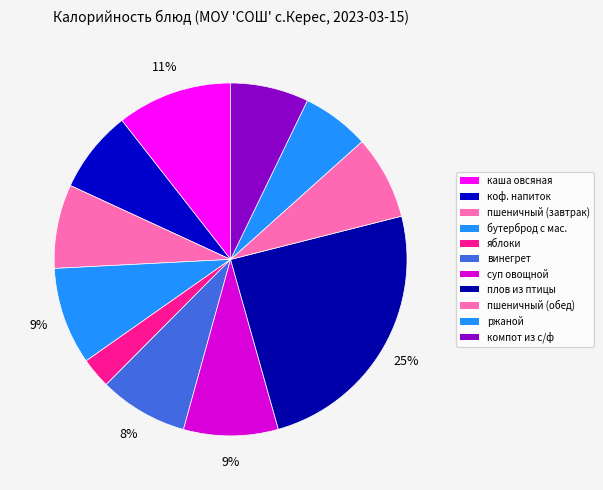

True or false: суп овощной accounts for 9% of the total.

True